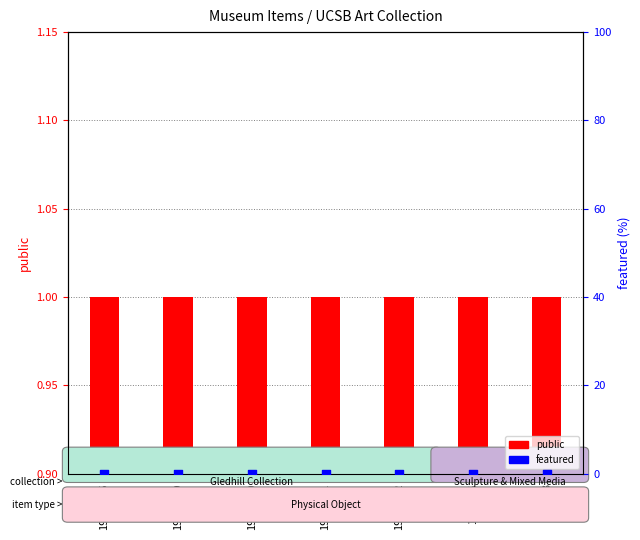

What is the total value across all series at 1986.232?

1